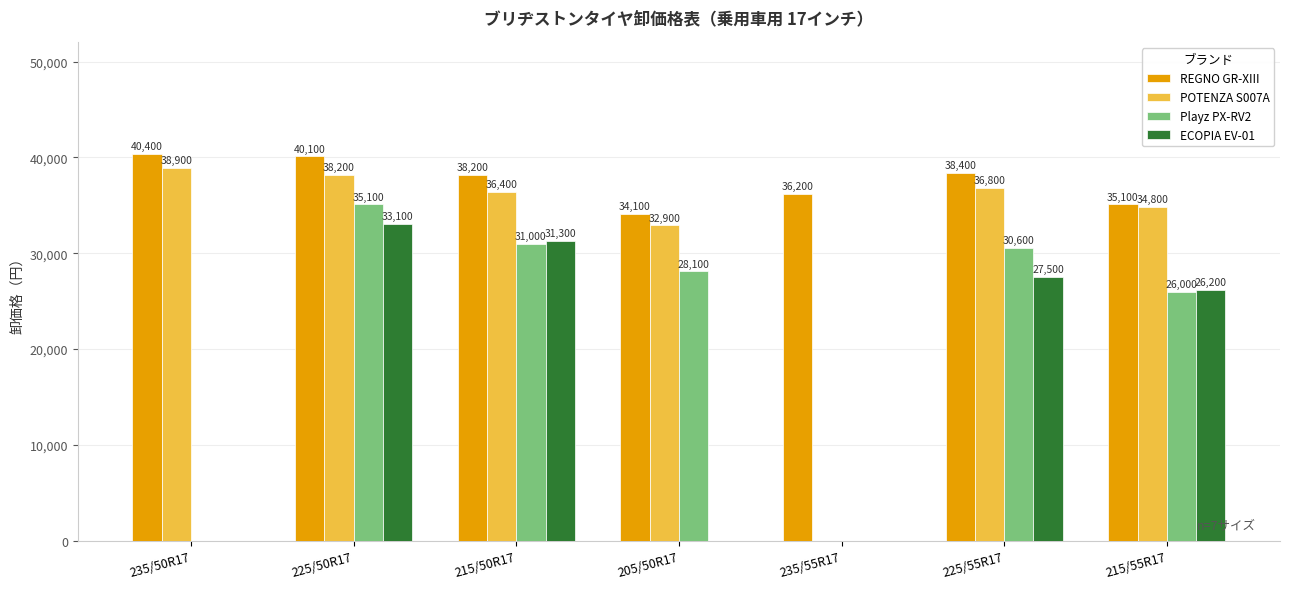

At which label does REGNO GR-XIII first exceed 38200?

235/50R17